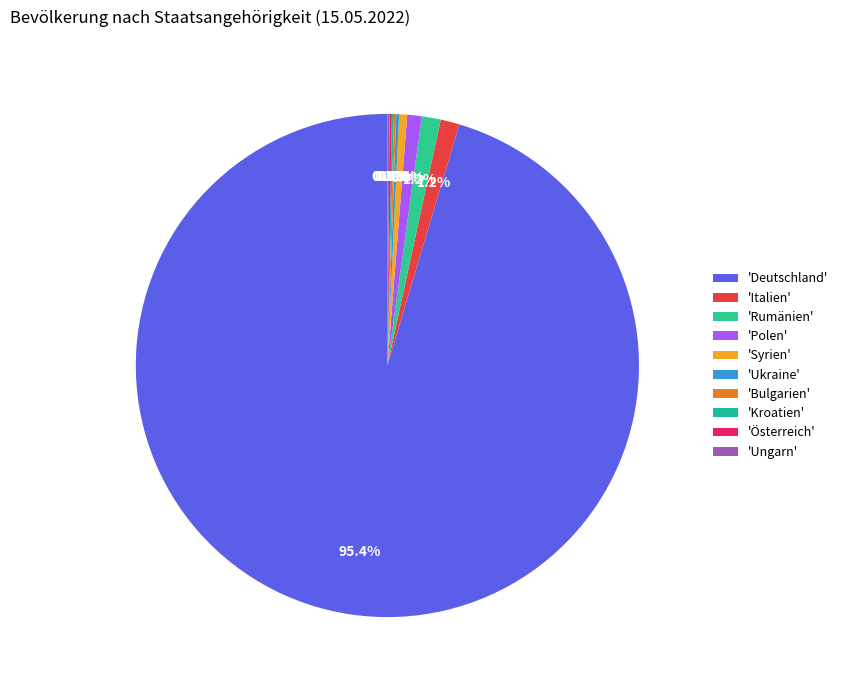

How many slices are in this pie chart?

10